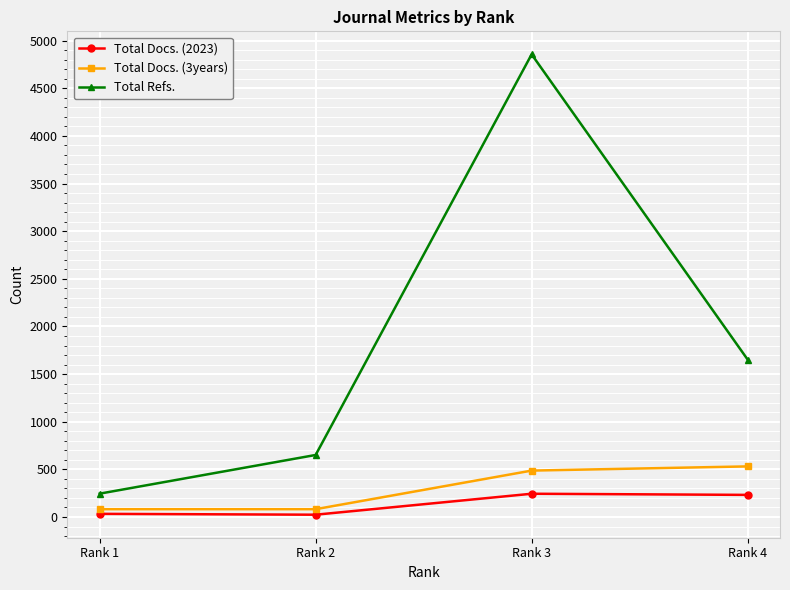

True or false: Total Docs. (2023) and Total Docs. (3years) intersect in this chart.

False